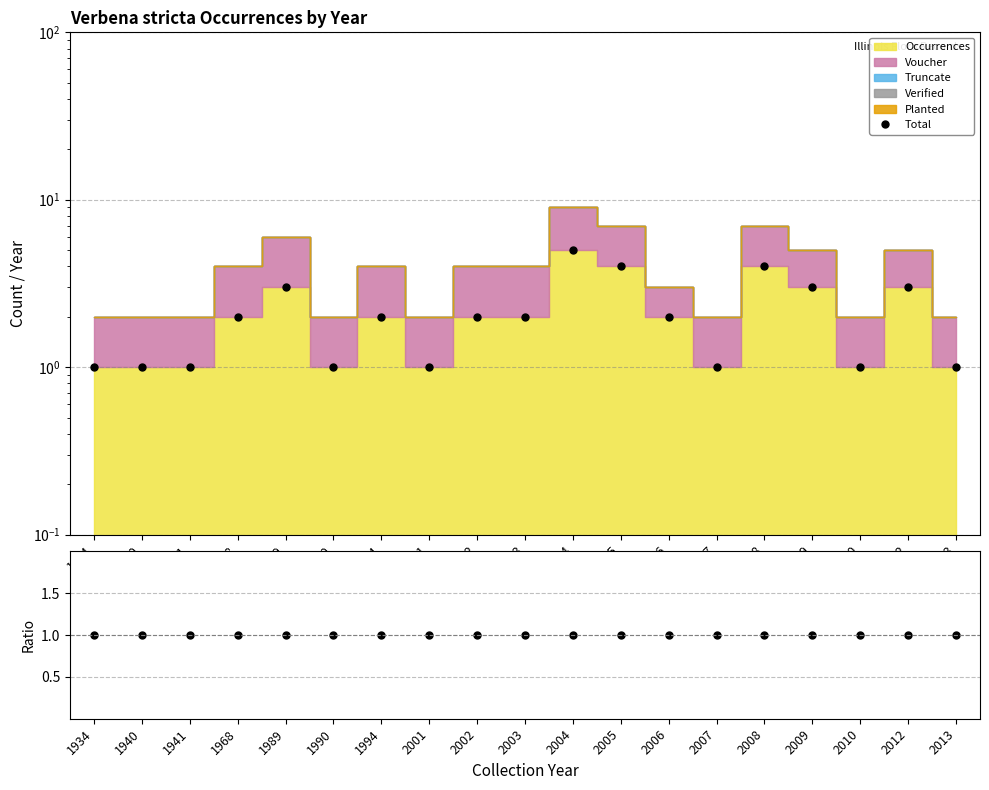

Where is Total nearest to the value 3?

1989